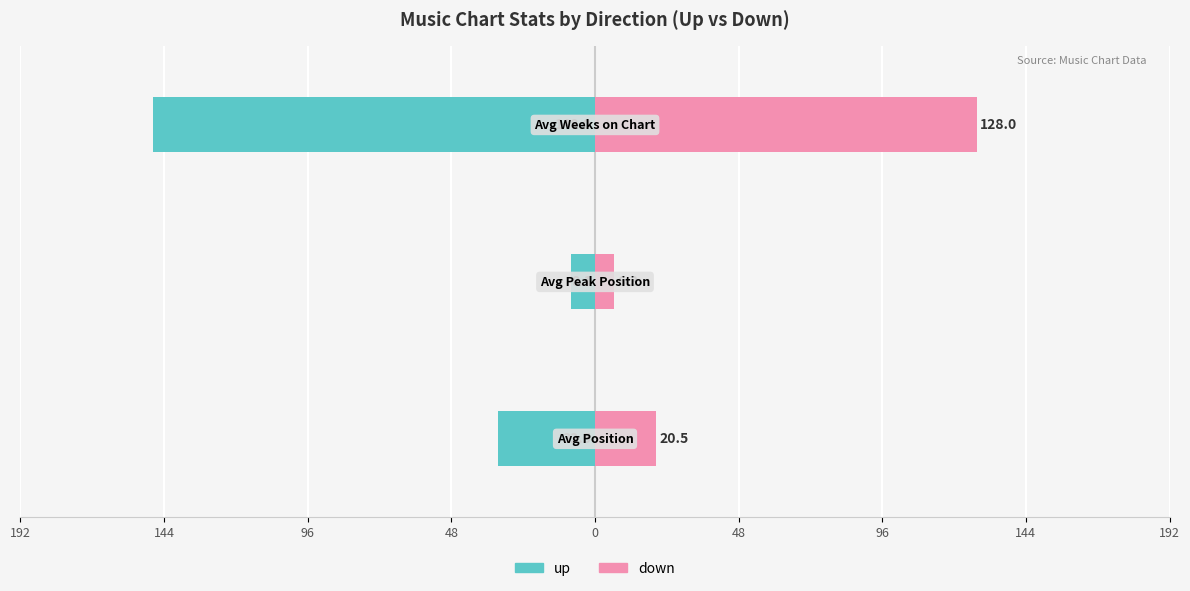

How many bars are there in each group?

2